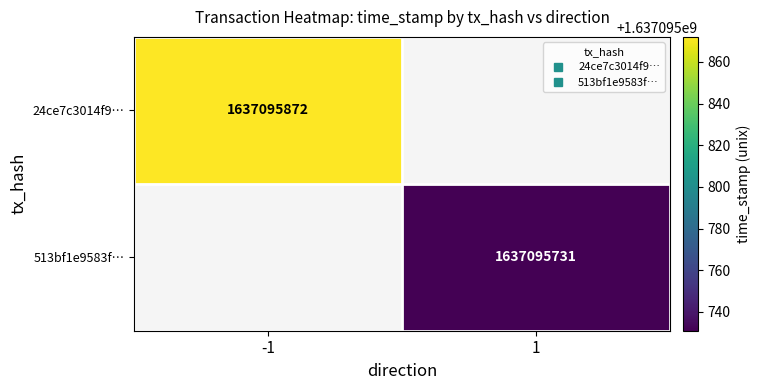

Count the number of data series in this chart.

2